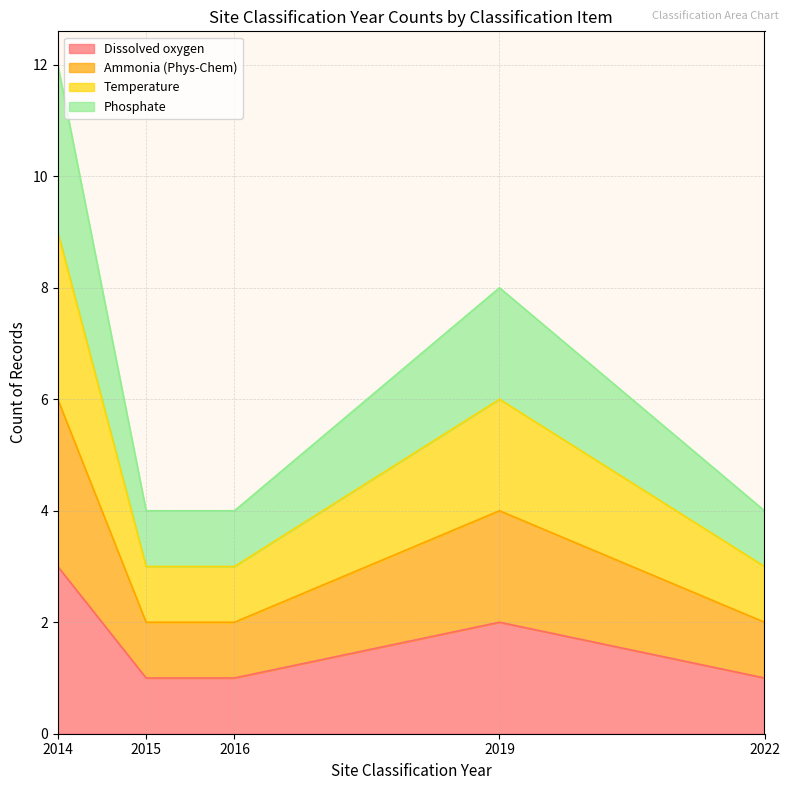

What is the label of the 3rd point from the left?

2016